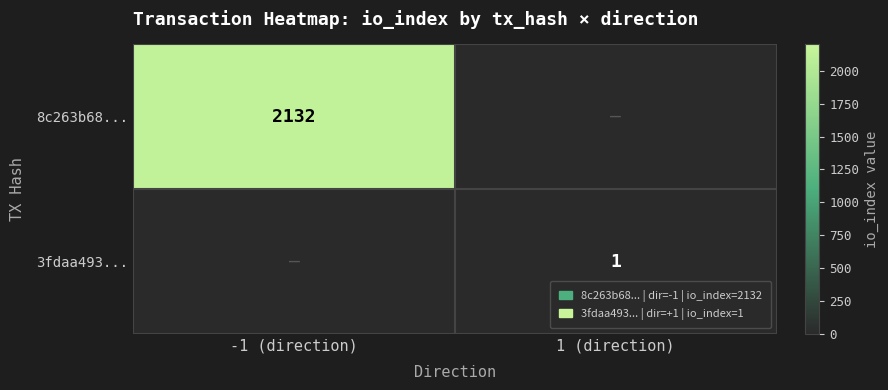

True or false: 3fdaa493... has a value of 1 at 1 (direction).

True